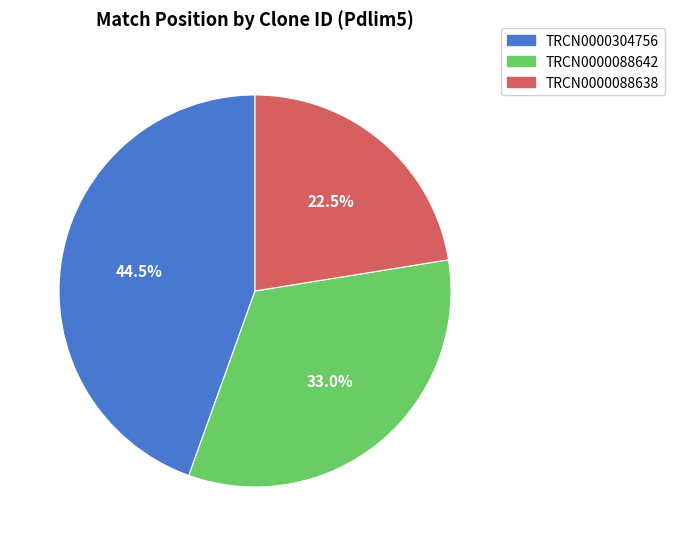

Does TRCN0000088638 represent more than half of the total?

No